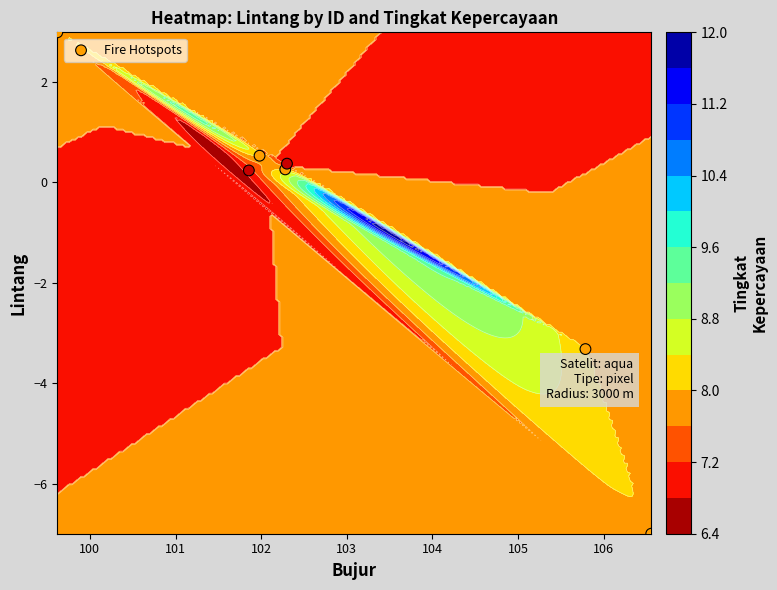

How many negative values are there?

2